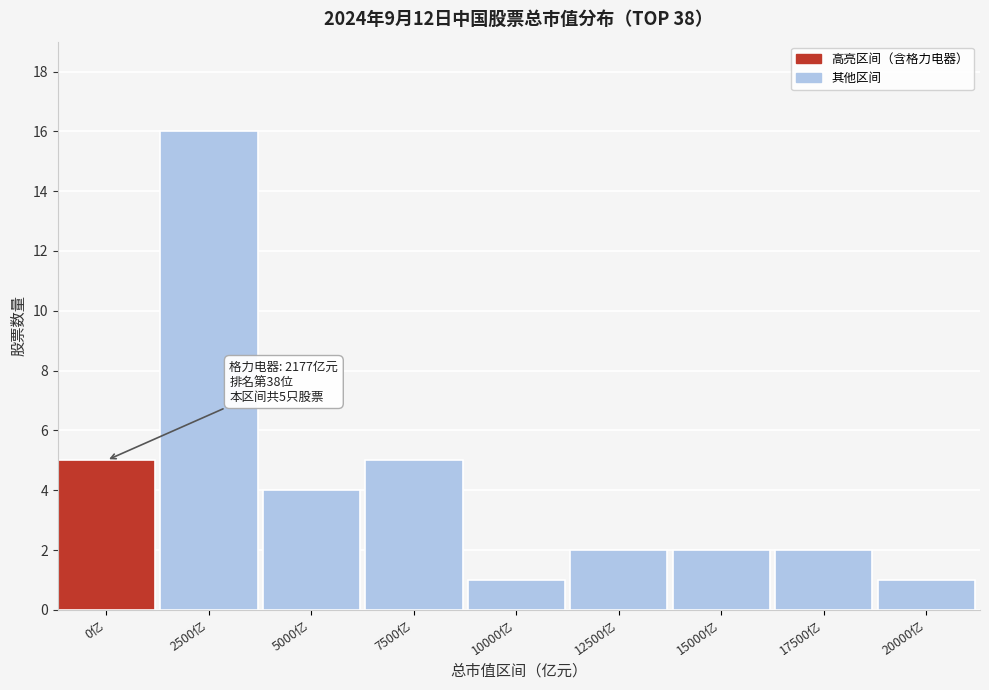

Reading left to right, what are all the values shown in this chart?

5	16	4	5	1	2	2	2	1